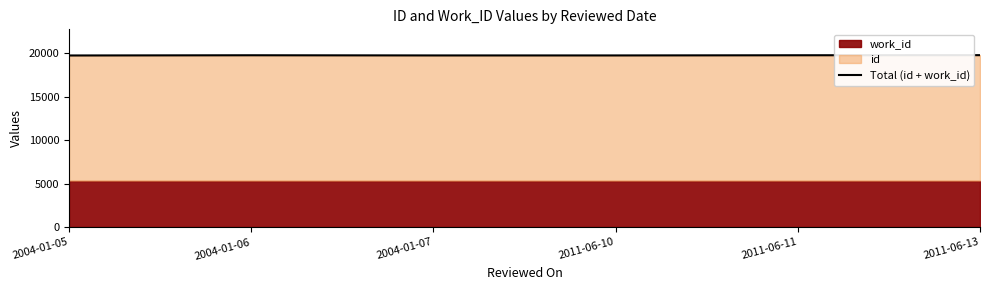

Does the chart have visible grid lines?

No